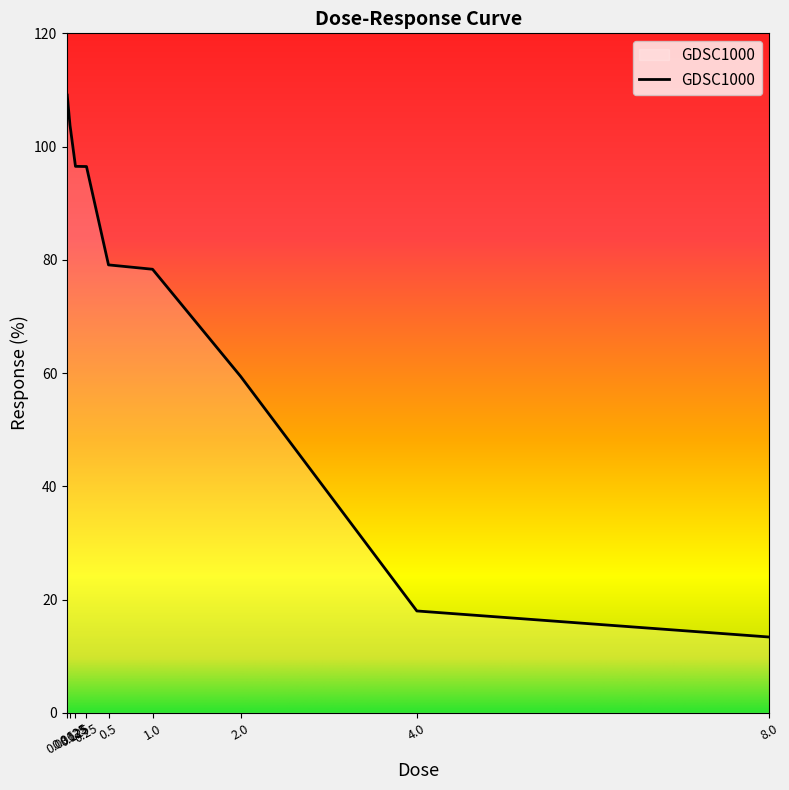

What is the minimum value shown in the chart?

13.4